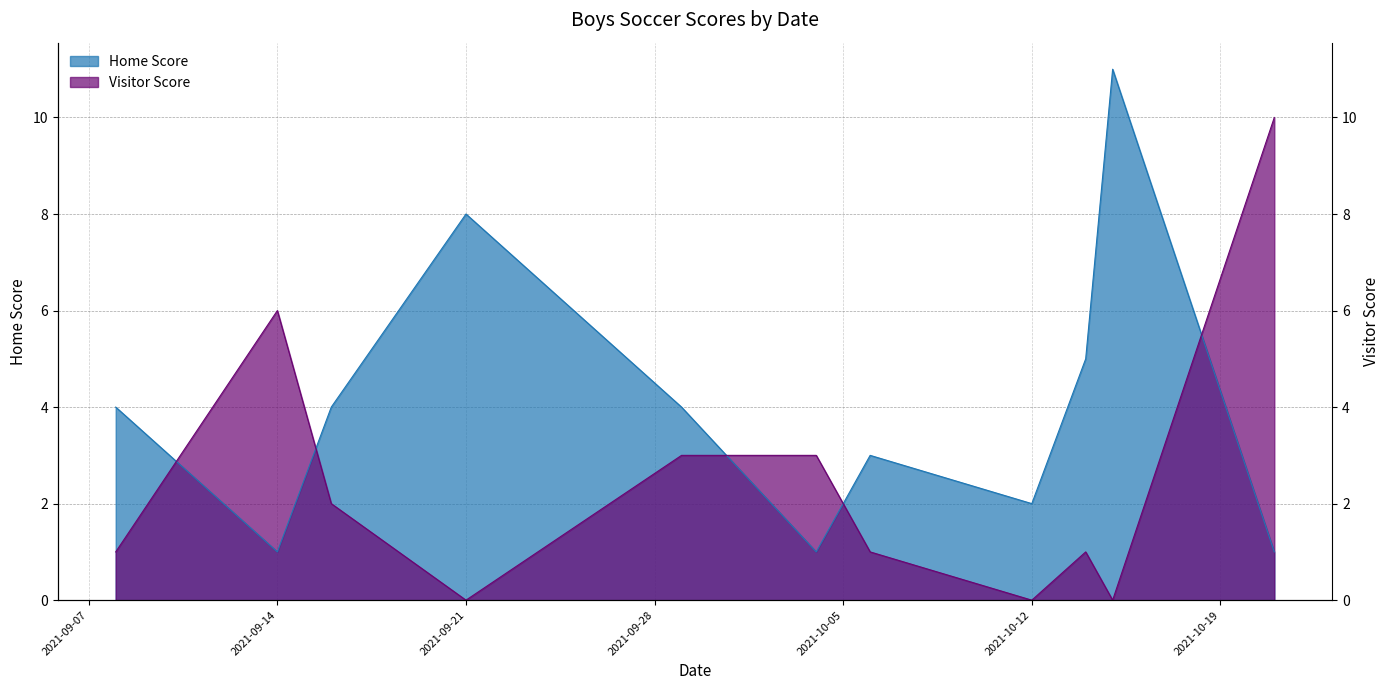

Where does the Visitor Score series first go above 1?

2021-09-14